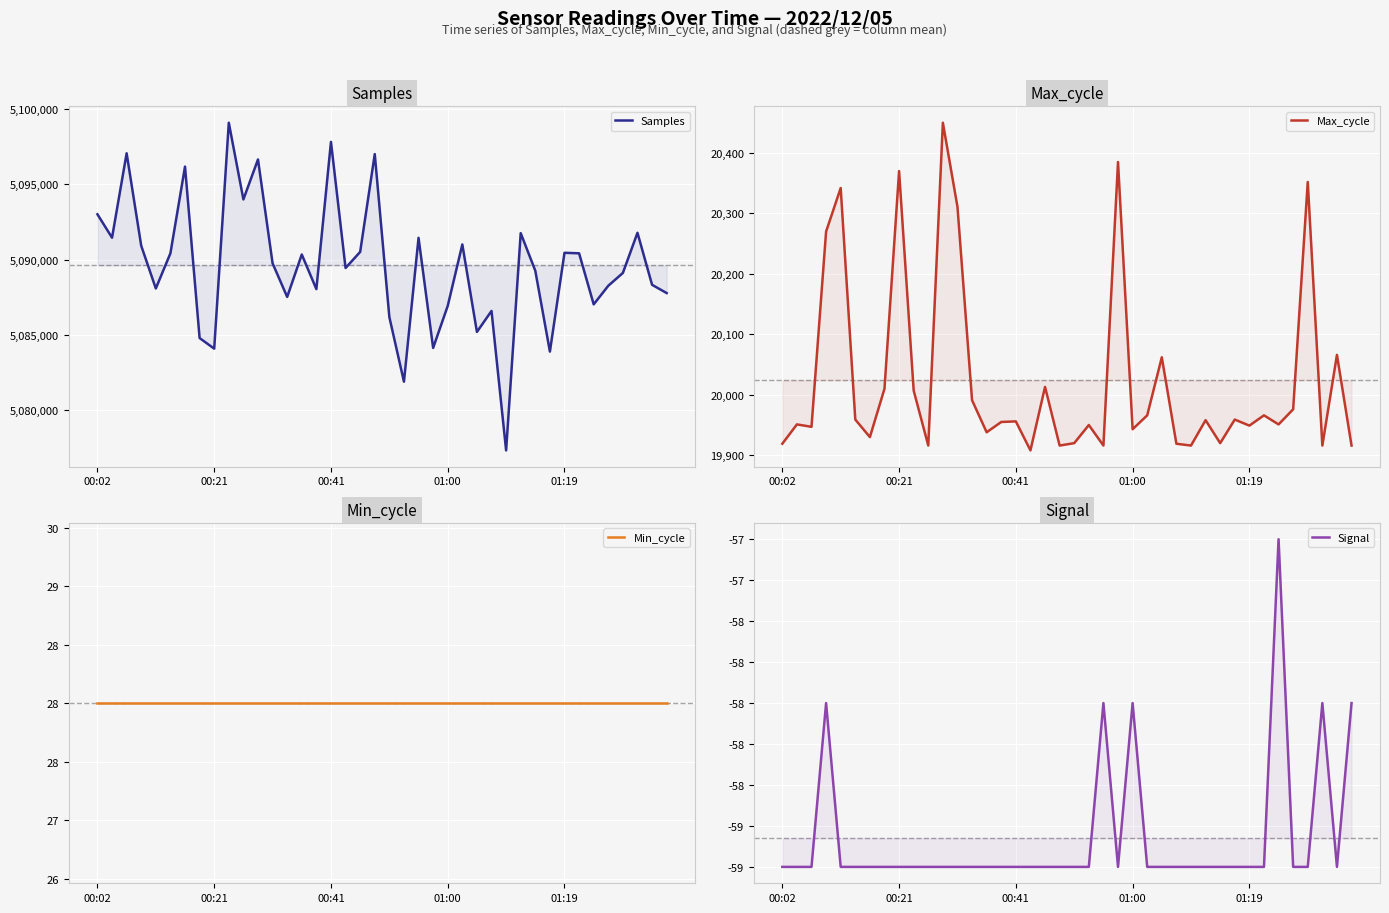

True or false: Min_cycle and Signal intersect in this chart.

False